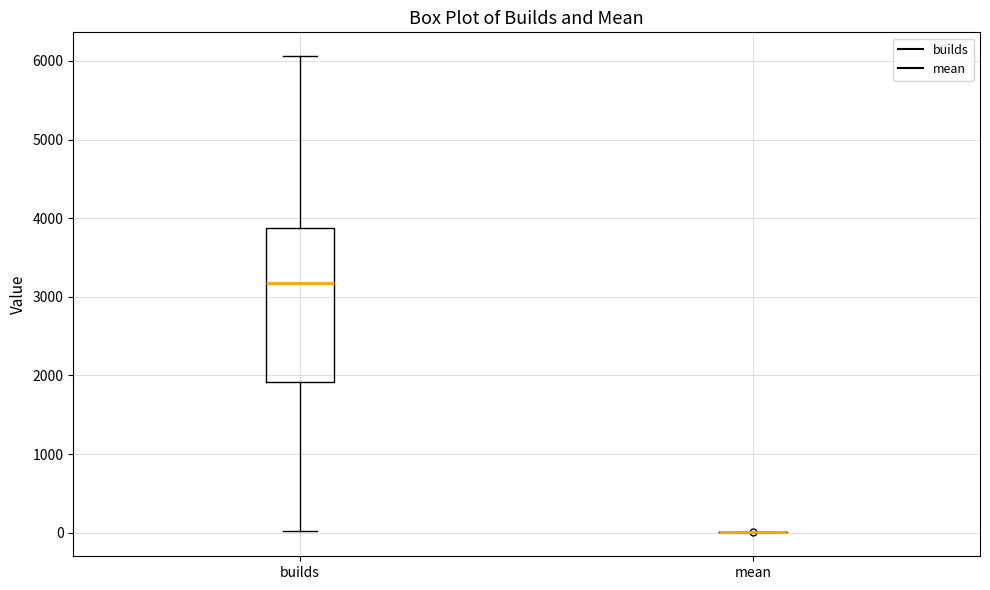

Comparing the boxes themselves (not the whiskers), which one is the tallest?

builds